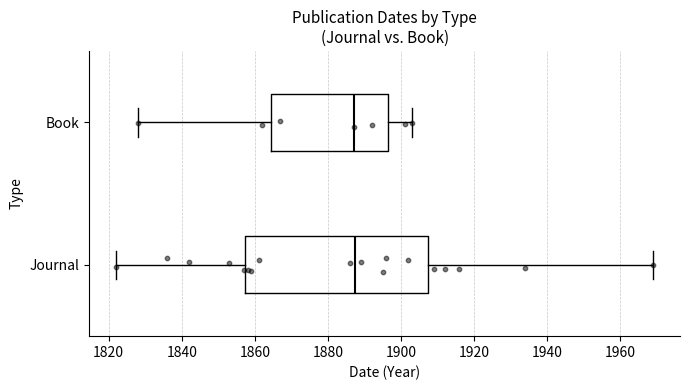

Reading bottom to top, read every box against the x-axis: the position of its median line, the range the box covers, and the ends of its whiskers. The values are not printed on the chart, so give them approximately, as read against the axis.

Journal: median 1888, box 1858 to 1908, whiskers 1822 to 1970
Book: median 1888, box 1864 to 1896, whiskers 1828 to 1904